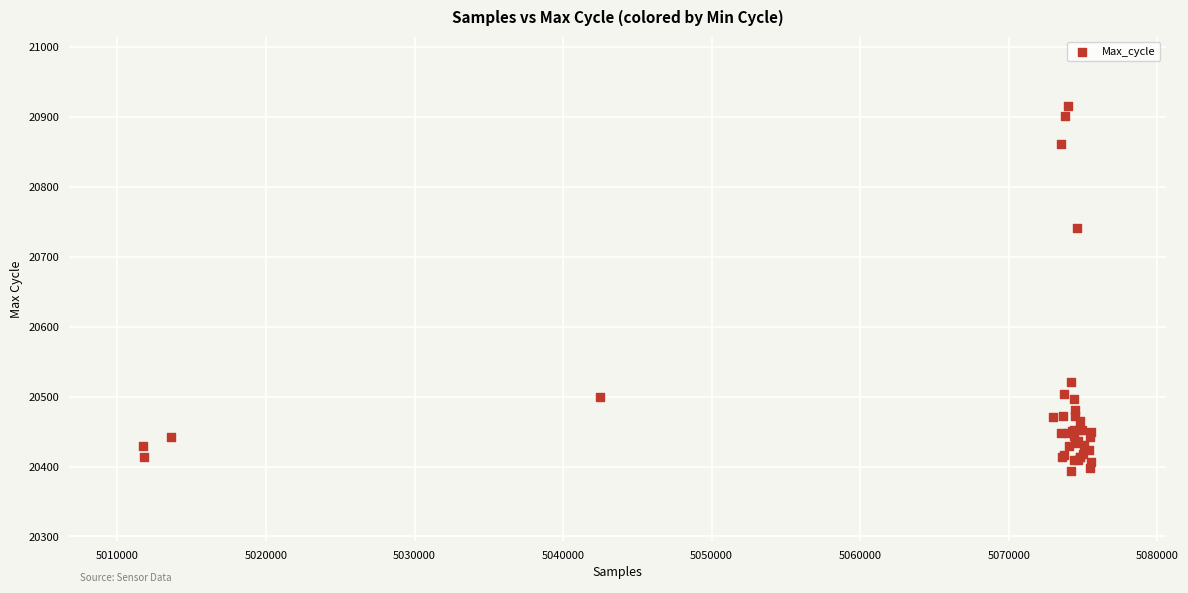

What Y value in the scatter plot is closest to 20654?

20741